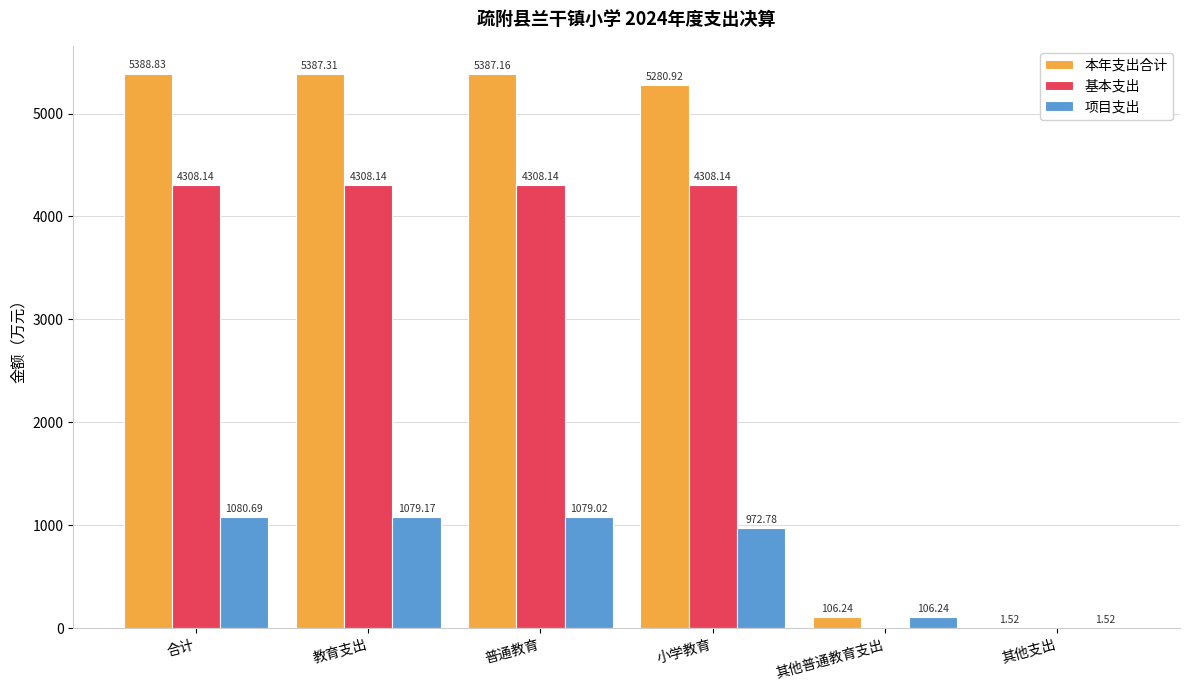

What is the sum of all 基本支出 values?

17232.6